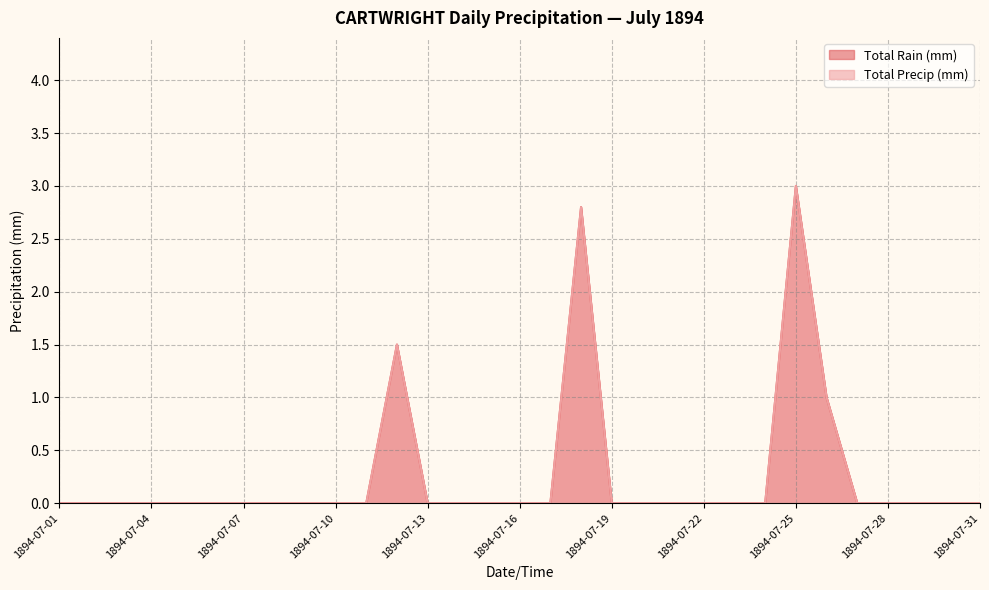

Reading right to left, extract all data points from this chart.

Total Rain (mm): 0.0	0.0	0.0	0.0	0.0	1.0	3.0	0.0	0.0	0.0	0.0	0.0	0.0	2.8	0.0	0.0	0.0	0.0	0.0	1.5	0.0	0.0	0.0	0.0	0.0	0.0	0.0	0.0	0.0	0.0	0.0
Total Precip (mm): 0.0	0.0	0.0	0.0	0.0	1.0	3.0	0.0	0.0	0.0	0.0	0.0	0.0	2.8	0.0	0.0	0.0	0.0	0.0	1.5	0.0	0.0	0.0	0.0	0.0	0.0	0.0	0.0	0.0	0.0	0.0